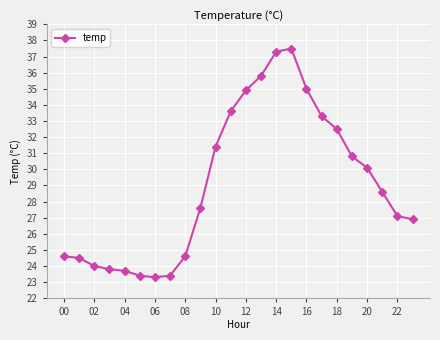

True or false: there are more than 0 points higher than both neighbors.

True